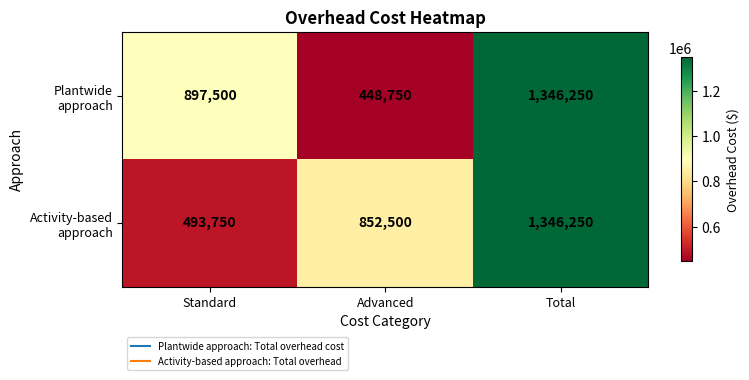

What is the greatest value displayed?

1346250